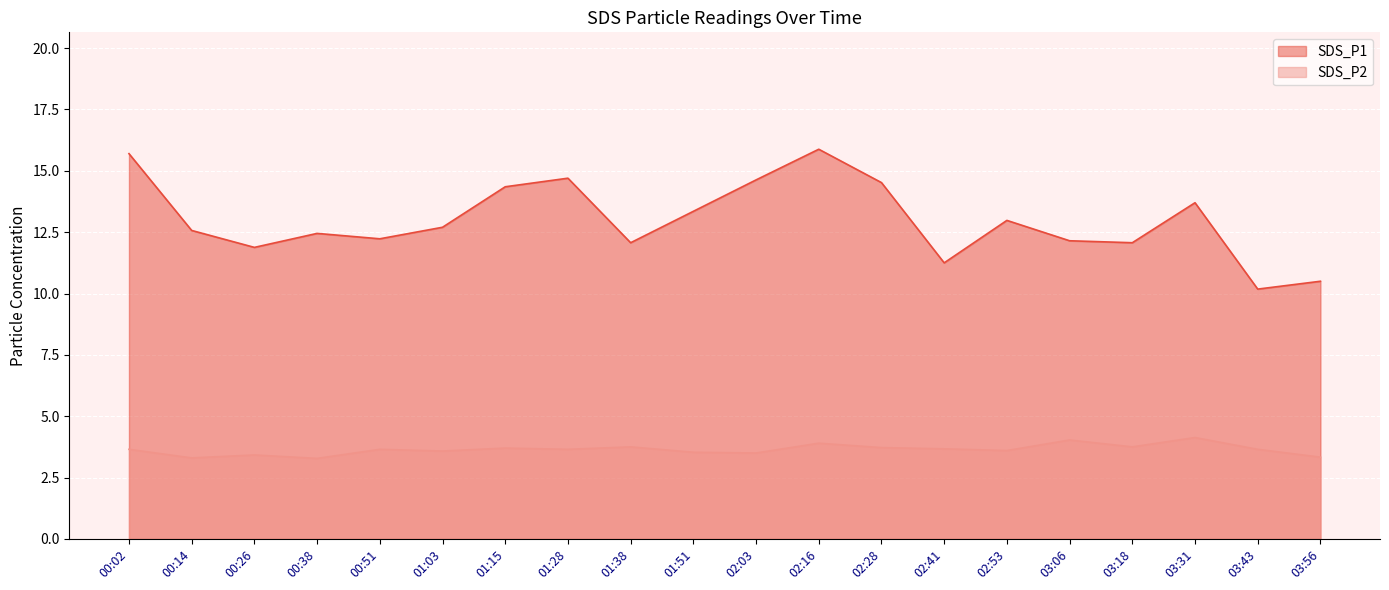

What is the label of the 3rd point from the left?

00:26